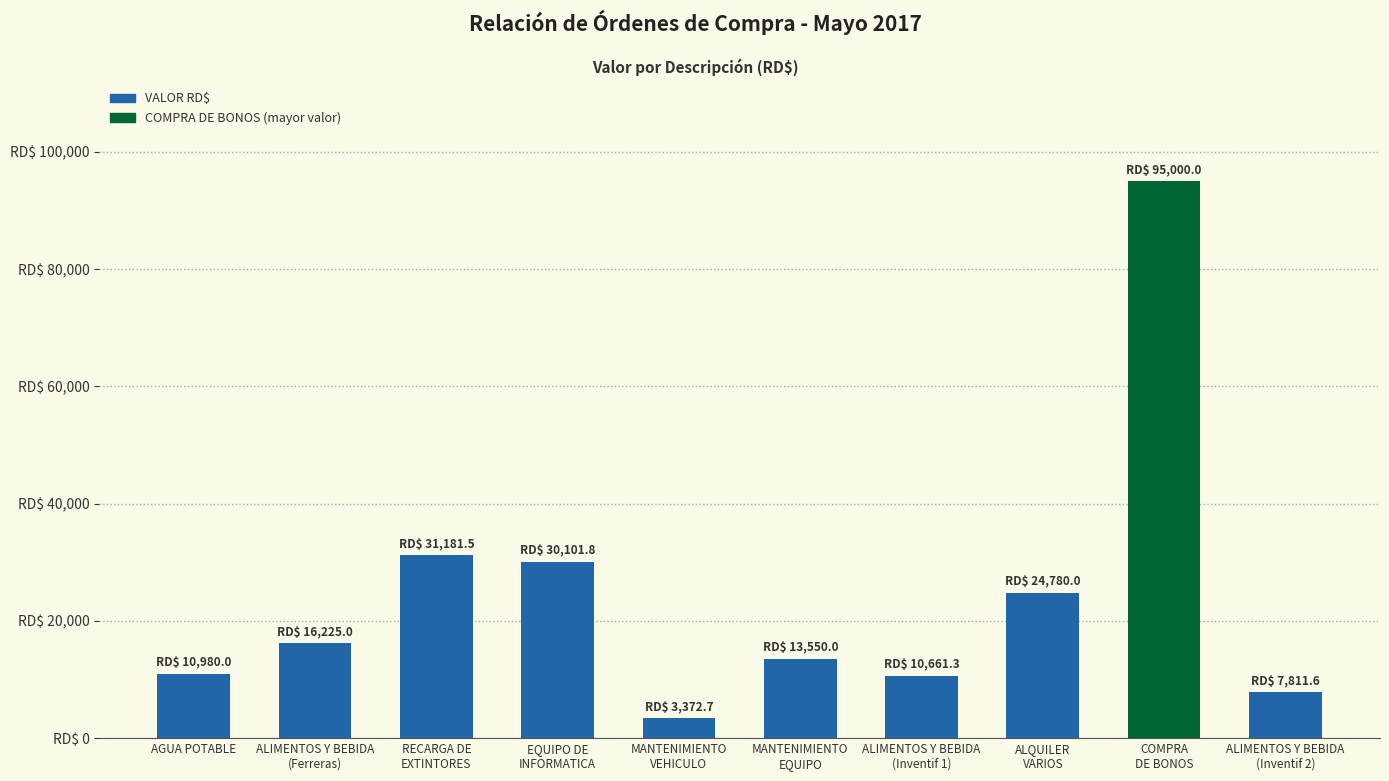

At which label does the data first exceed 16225?

RECARGA DE
EXTINTORES